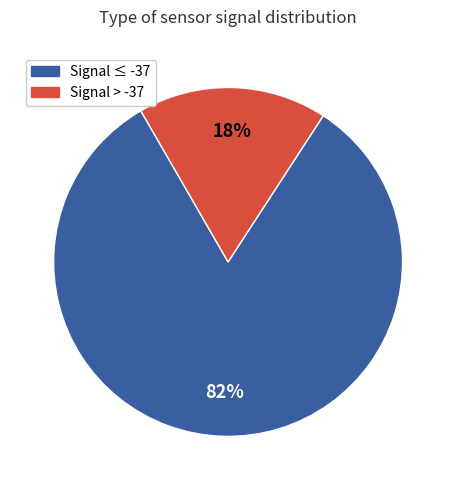

Does any single category account for the majority?

Yes